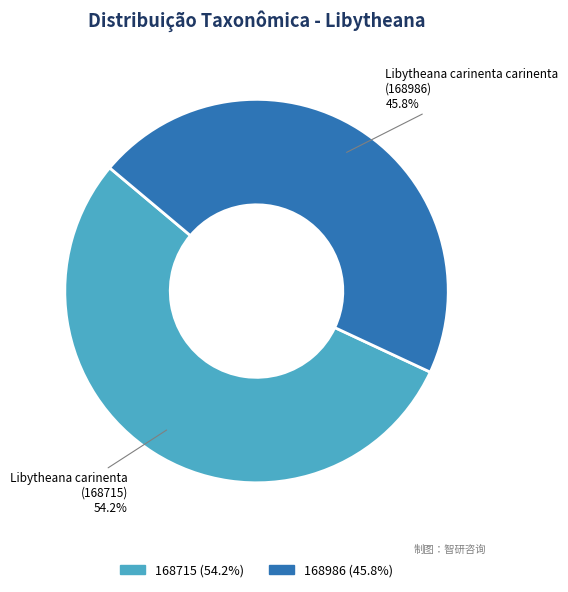

Is there any slice that represents more than half of the pie?

Yes